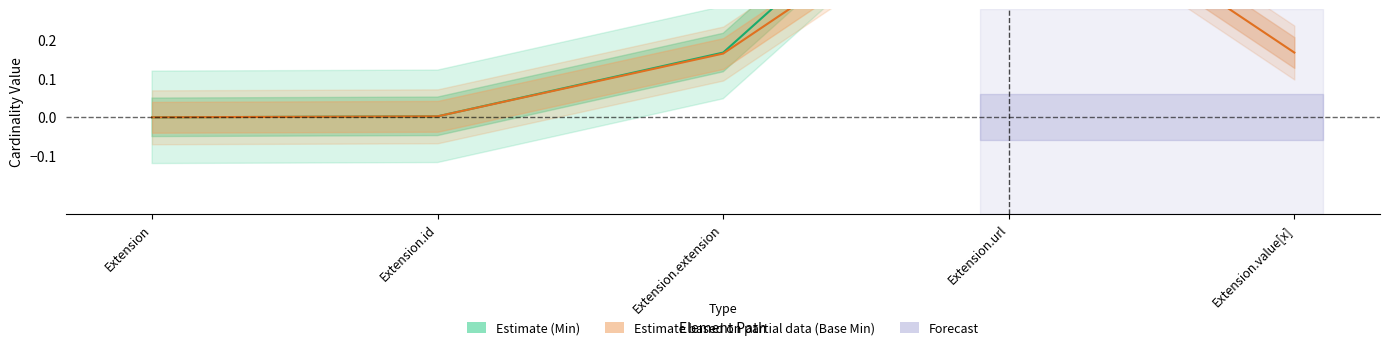

Reading left to right, list all the values displayed in this chart.

Estimate (Min): 0.0	0.0	0.2	0.8	1.0
Estimate based on partial data (Base Min): 0.0	0.0	0.2	0.7	0.2